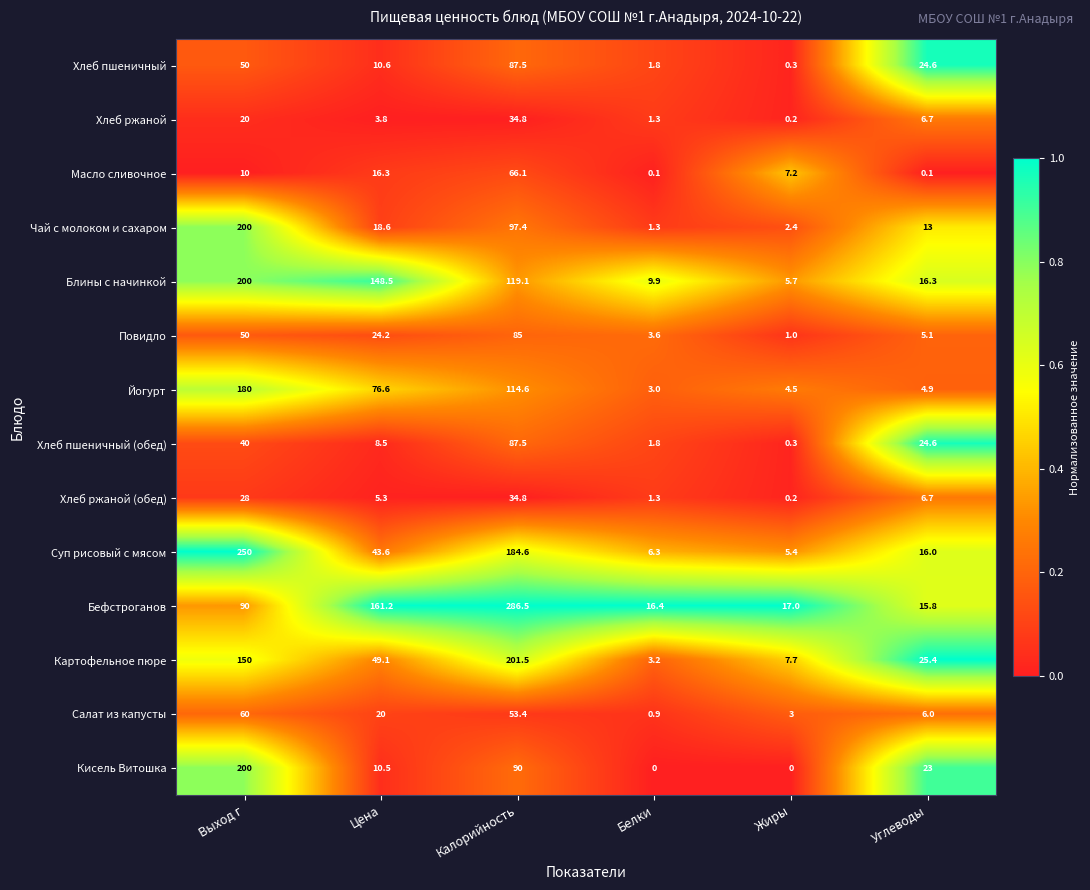

At how many categories does at least one series exceed 0?

6